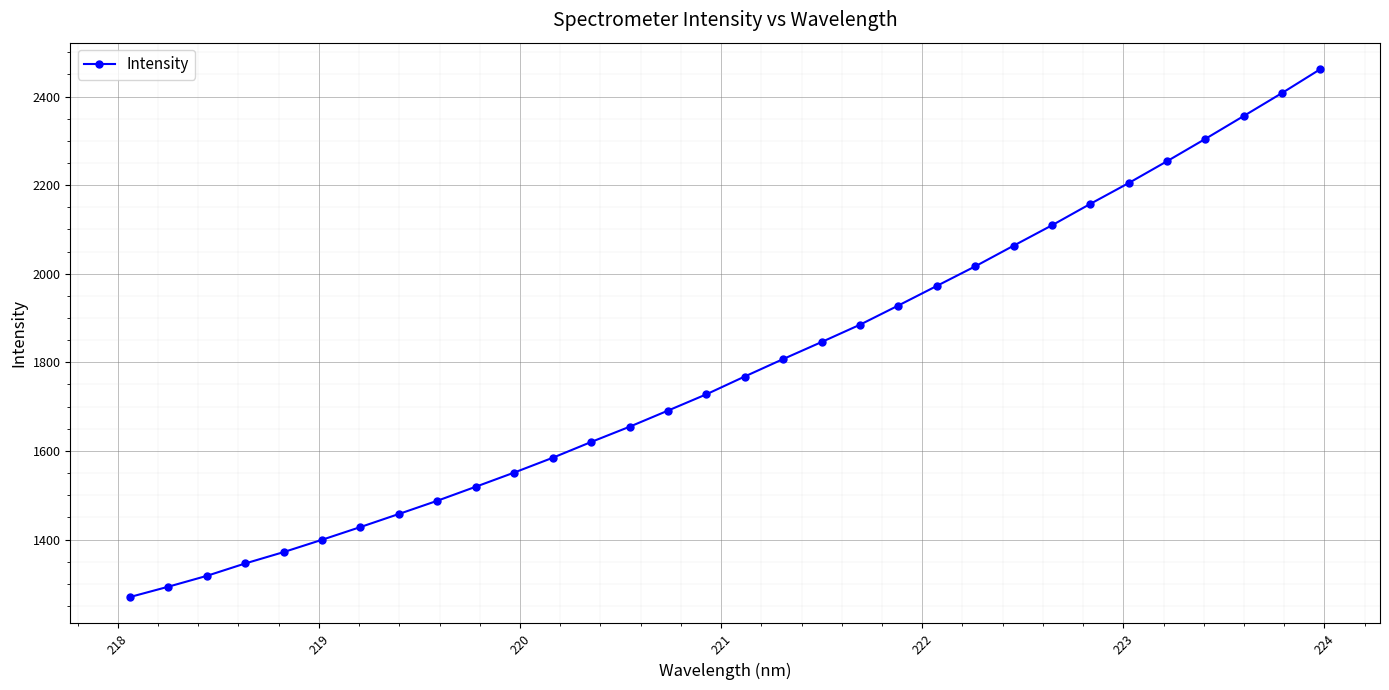

What is the sum of all values?

57263.4